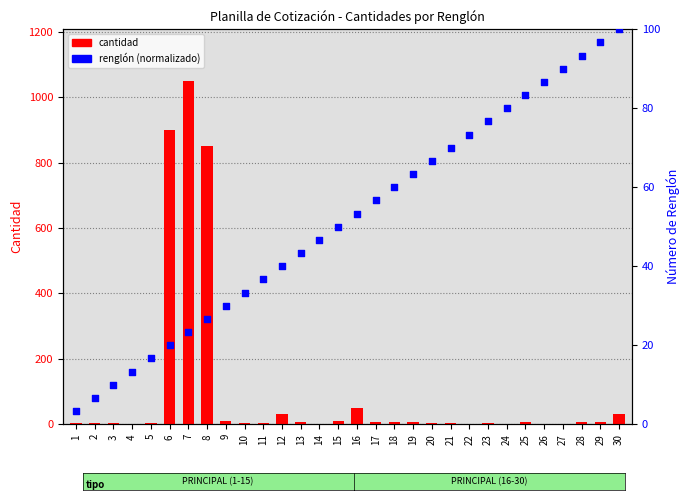

At how many categories does at least one series exceed 485?

3